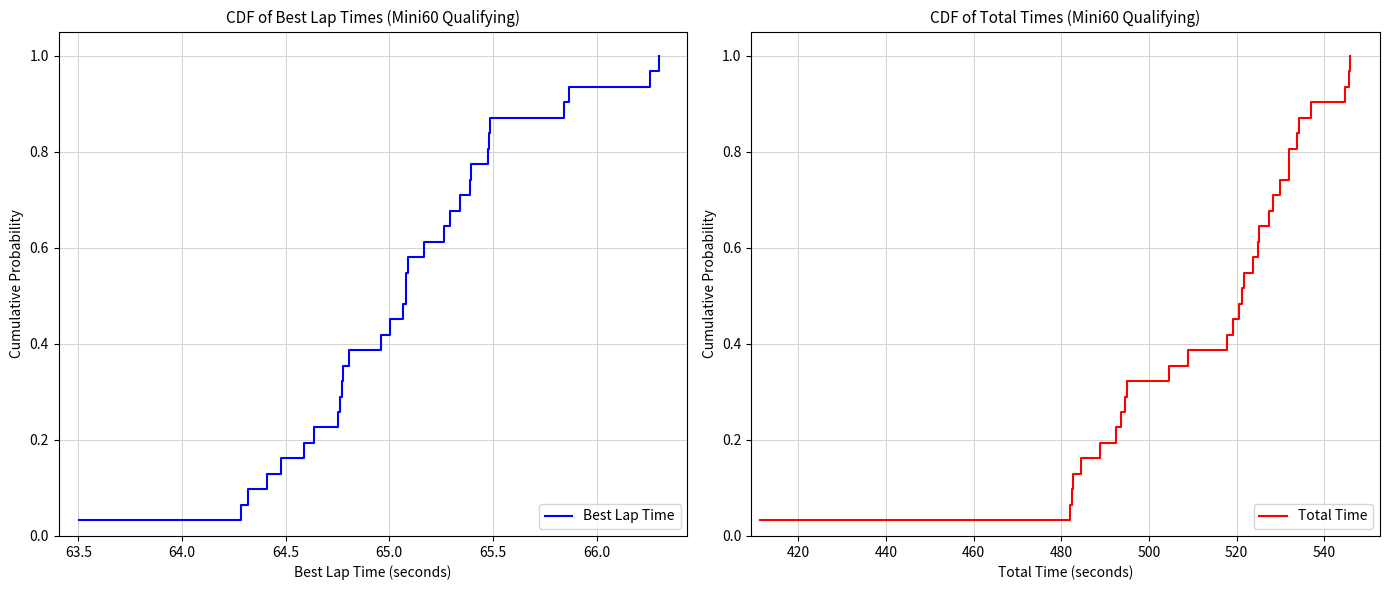

What is the difference between the second highest and minimum values in the Total Time series?

0.9